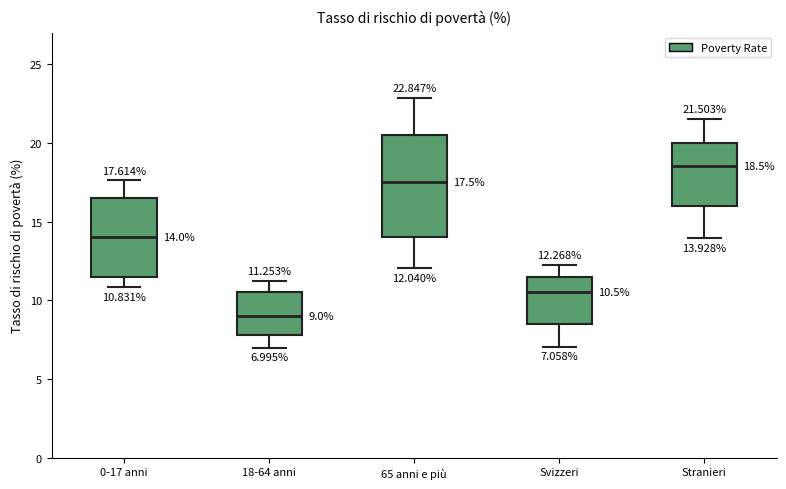

Which box has the highest median line?

Stranieri